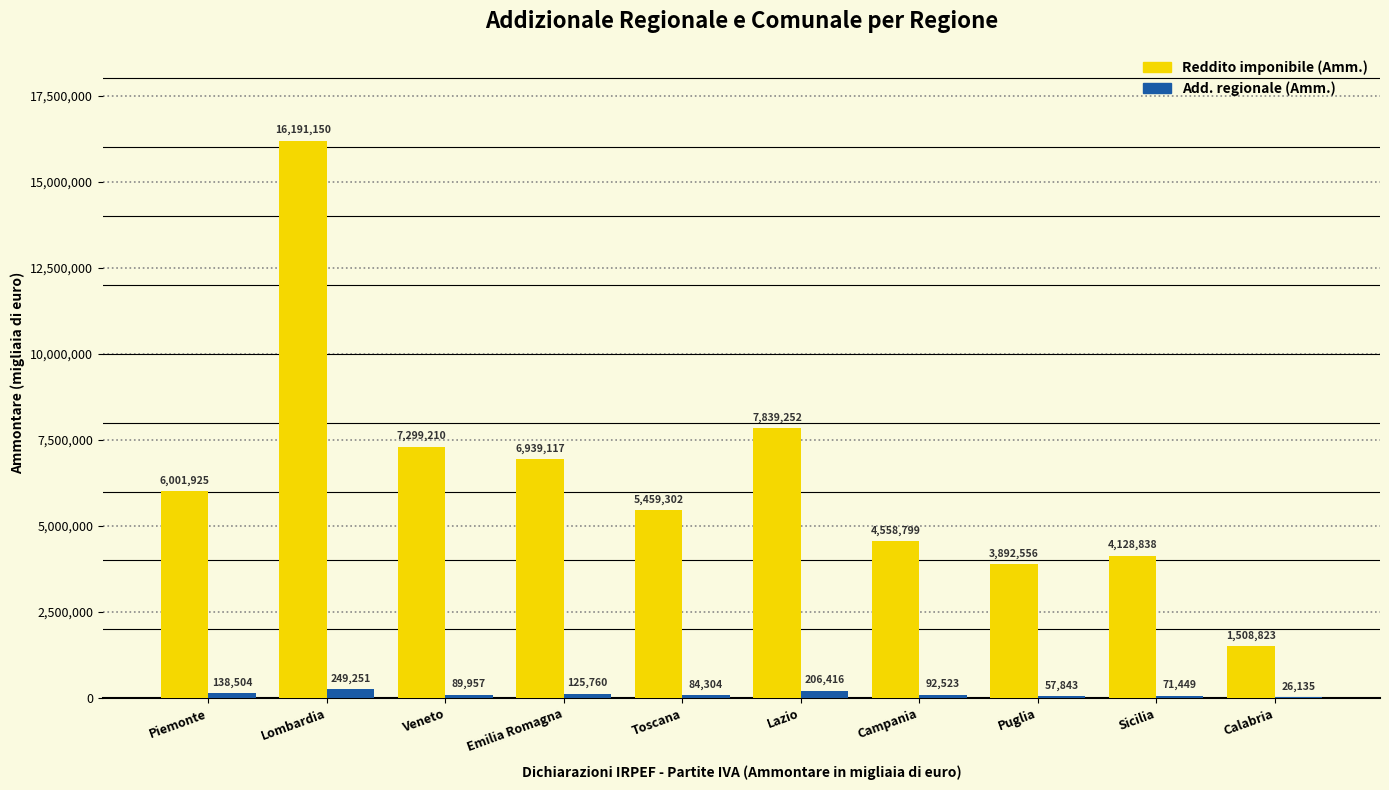

Is the value of Add. regionale (Amm.) at Puglia greater than the value of Reddito imponibile (Amm.) at Calabria?

No